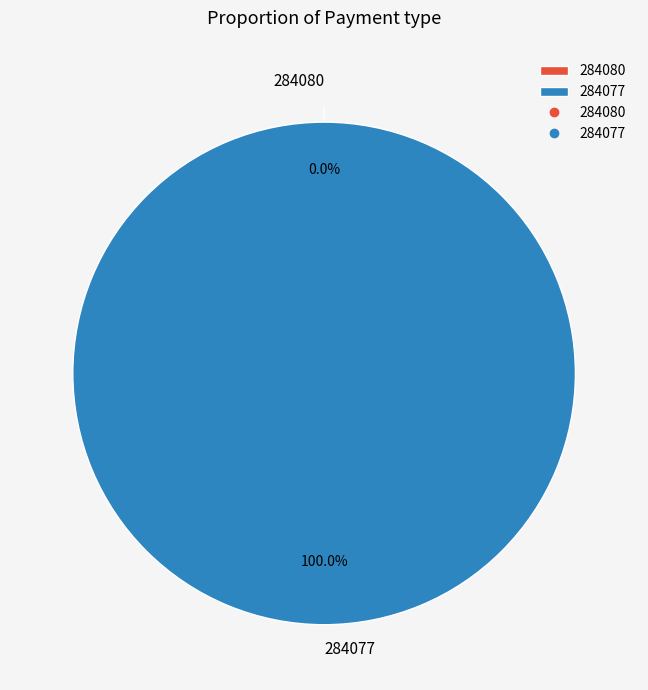

To the nearest percent, what is the combined percentage of 284080 and 284077?

100%